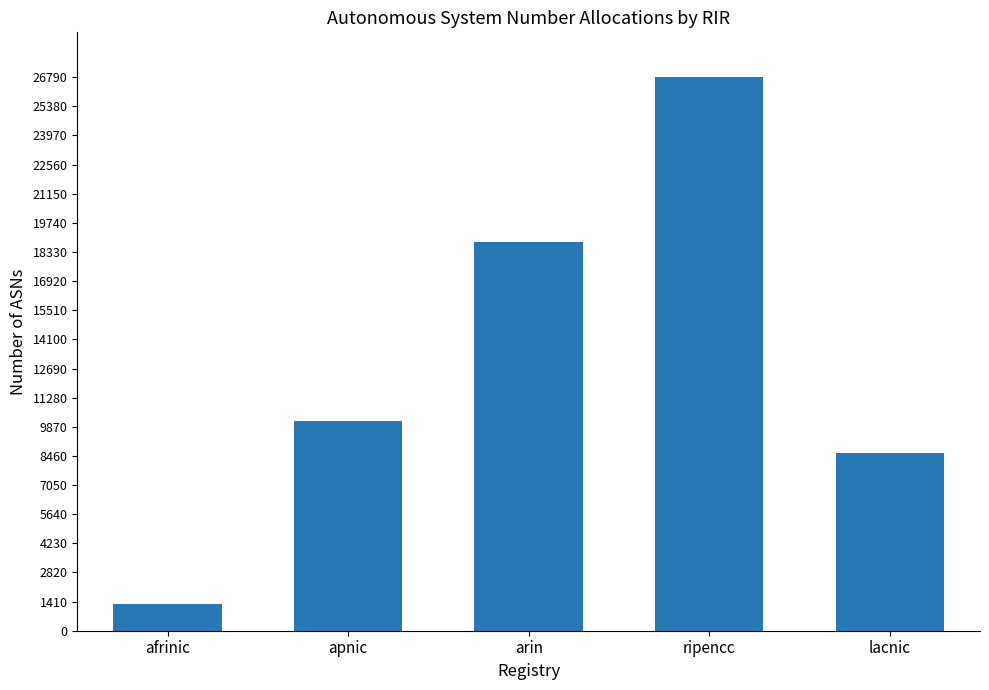

What is the change in value from apnic to ripencc?

+16666